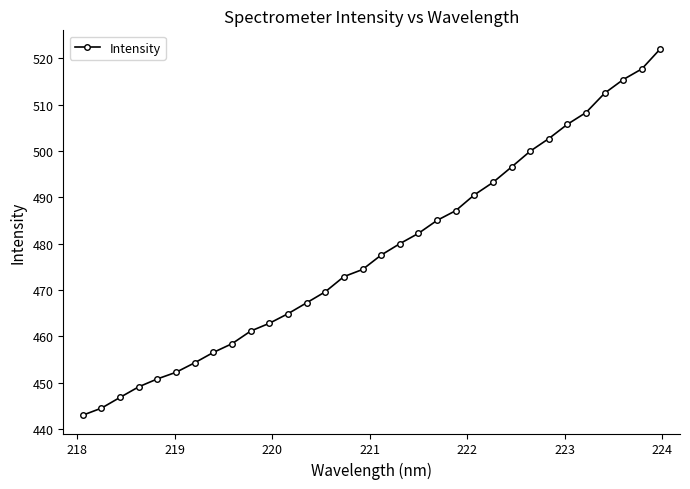

What is the difference between the maximum and second lowest values?

77.5